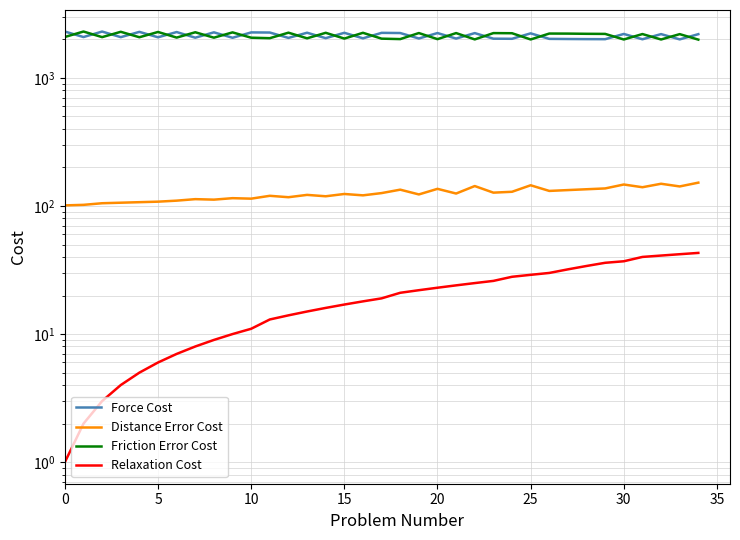

What is the difference between the Relaxation Cost values at 30 and 31?

3